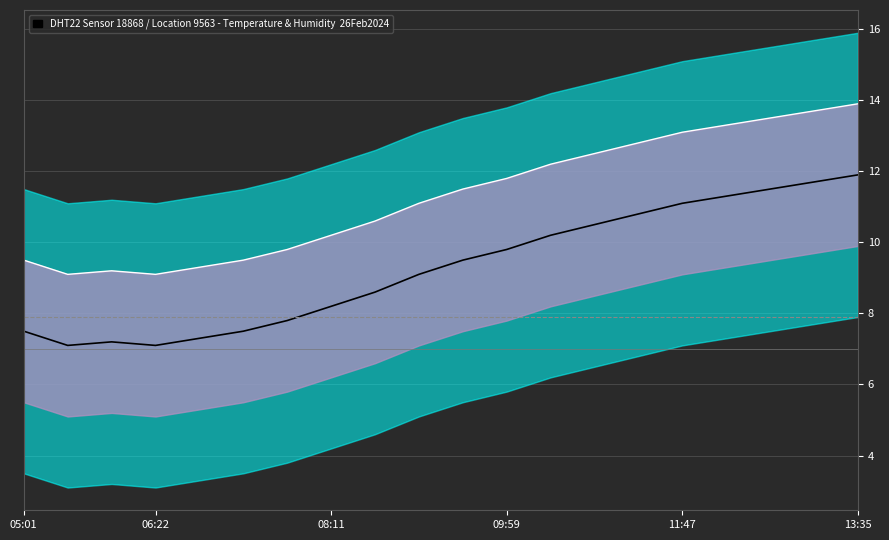

Reading right to left, what are all the values shown in this chart?

temp_upper_line: 13.9	13.7	13.5	13.3	13.1	12.8	12.5	12.2	11.8	11.5	11.1	10.6	10.2	9.8	9.5	9.3	9.1	9.2	9.1	9.5
temperature: 11.9	11.7	11.5	11.3	11.1	10.8	10.5	10.2	9.8	9.5	9.1	8.6	8.2	7.8	7.5	7.3	7.1	7.2	7.1	7.5
humidity_scaled: 7.9	7.9	7.9	7.9	7.9	7.9	7.9	7.9	7.9	7.9	7.9	7.9	7.9	7.9	7.9	7.9	7.9	7.9	7.9	7.9